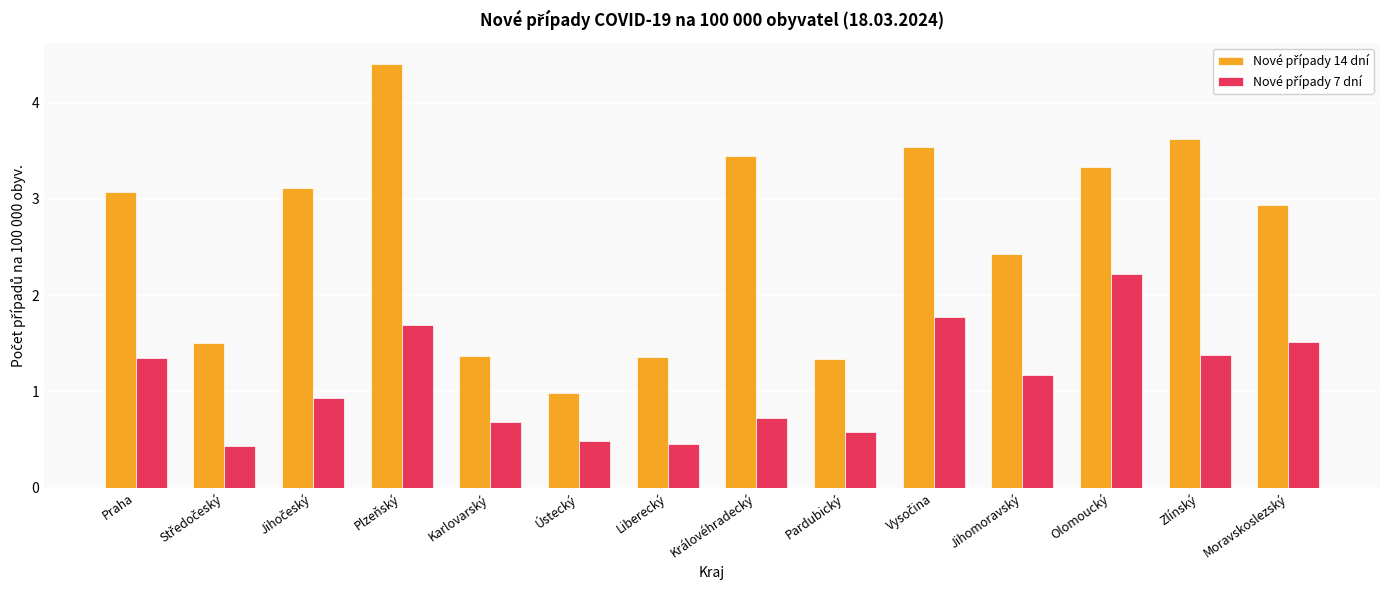

What is the spread (max minus min) of values at Zlínský?

2.2